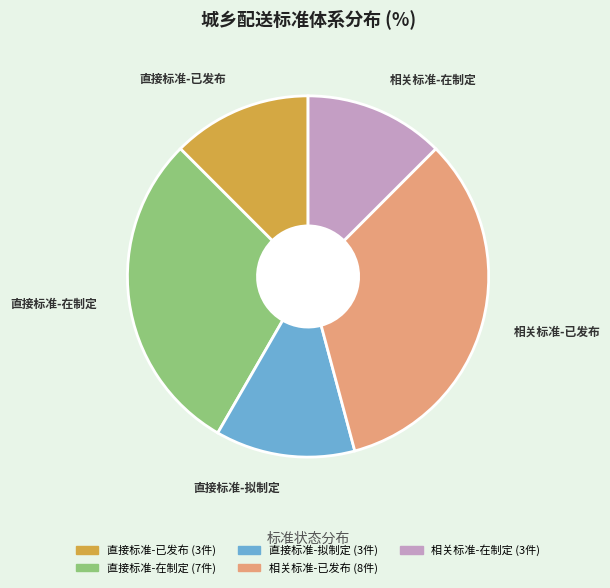

Is it true that 直接标准-已发布 is 13% of the pie?

True